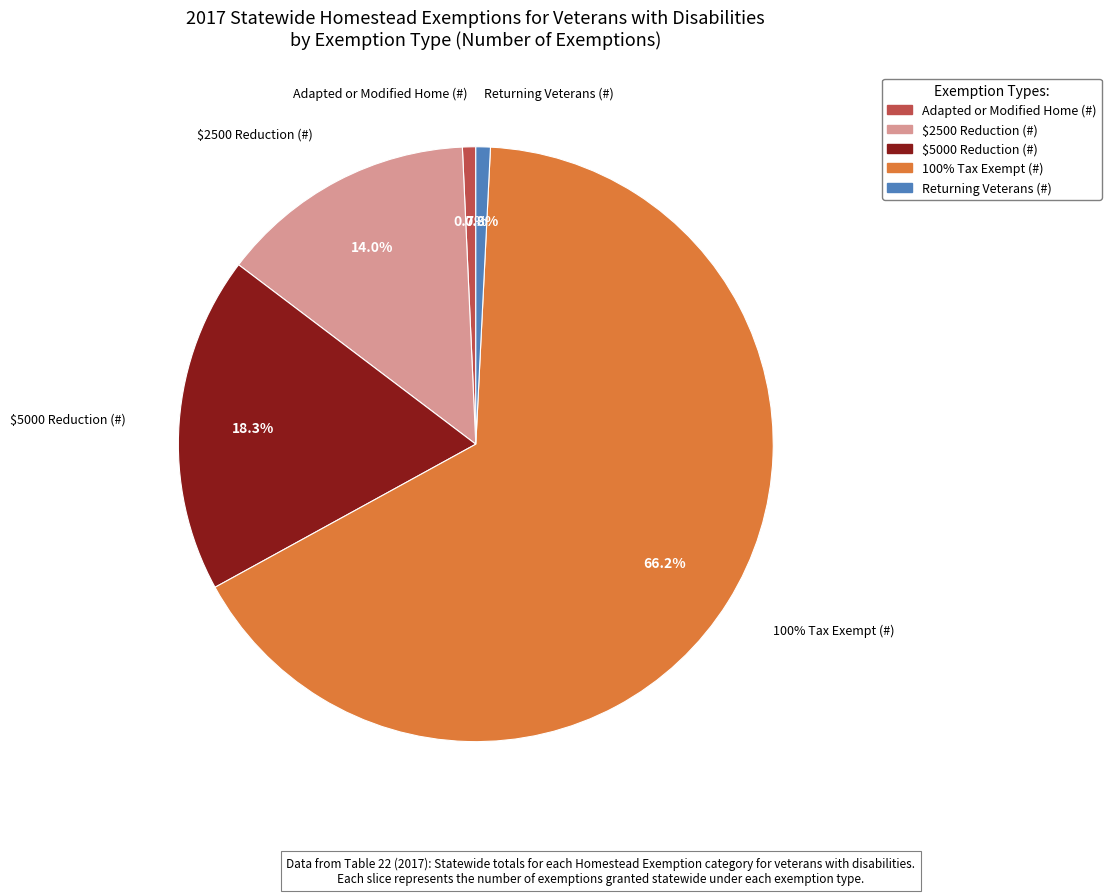

To the nearest percent, what percentage of the pie is 100% Tax Exempt (#)?

66%